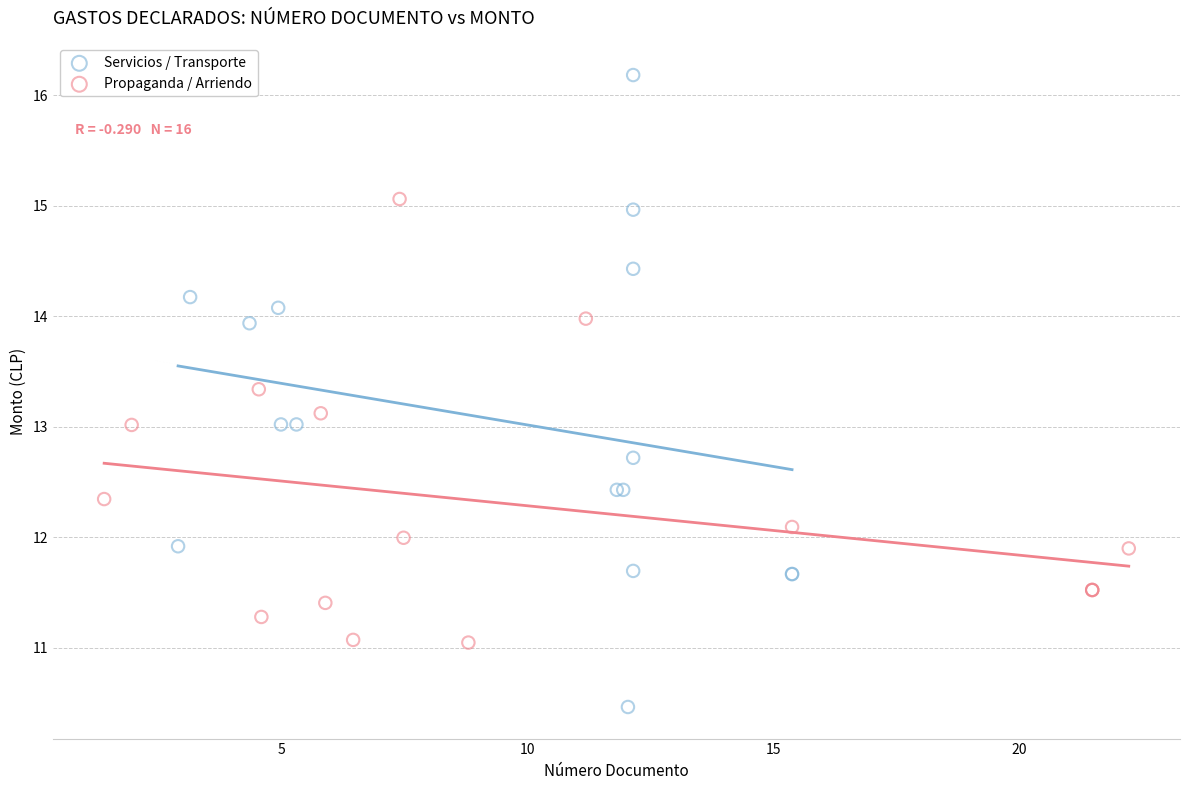

Which series has the largest Y range (max minus min)?

Servicios / Transporte